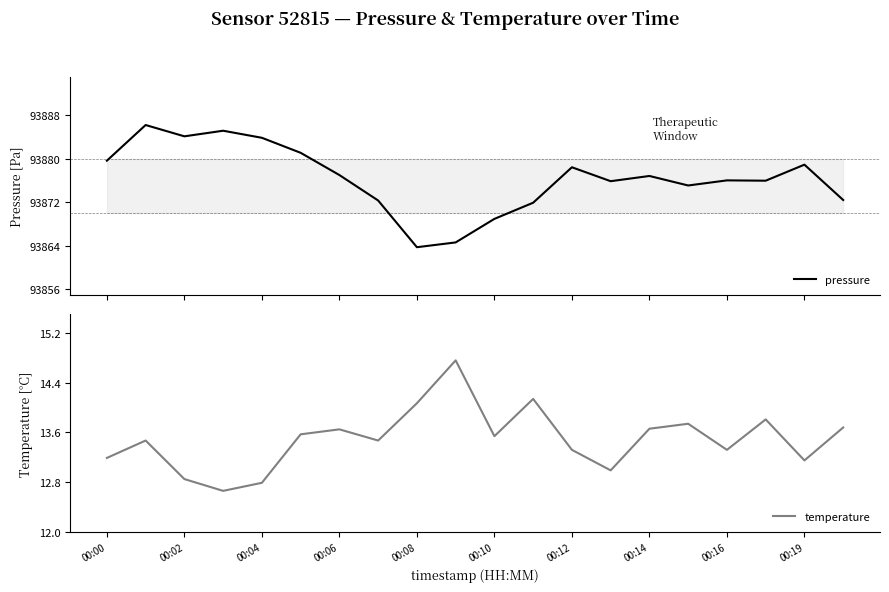

True or false: temperature and pressure intersect in this chart.

False